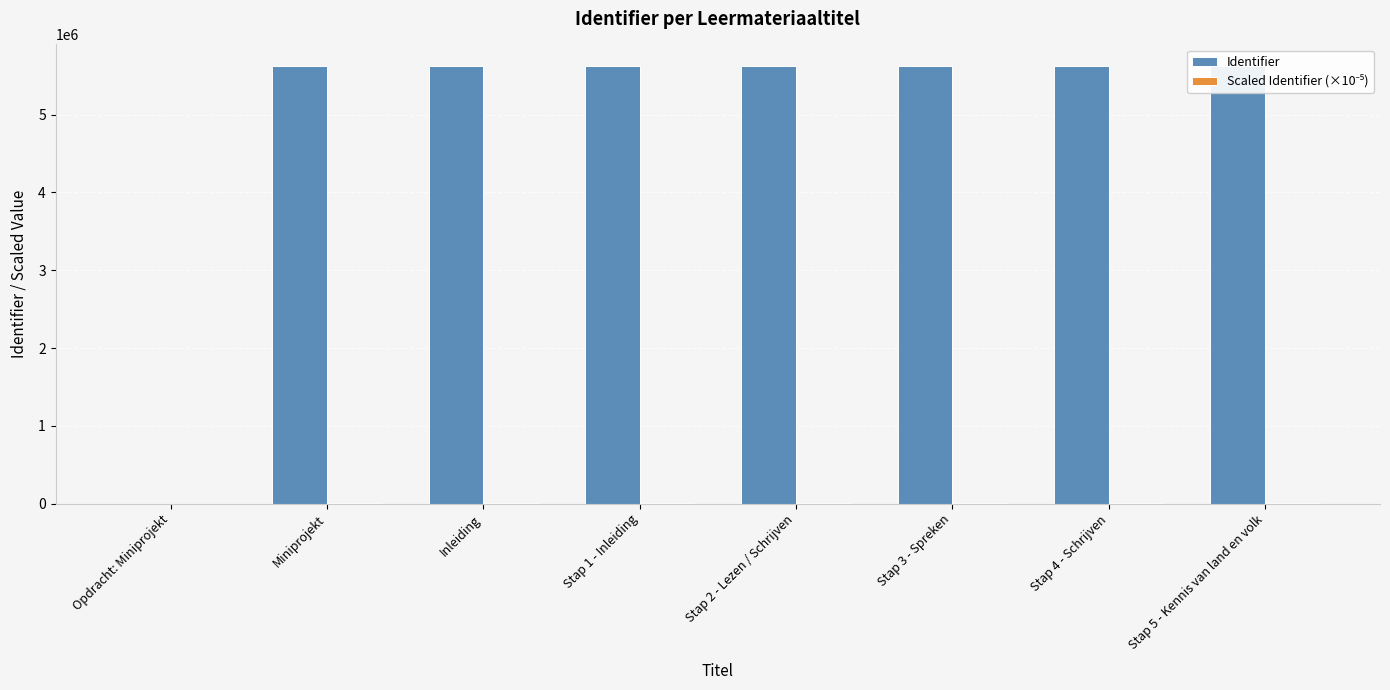

Which category has the highest value in the Scaled Identifier (×10⁻⁵) series?

Stap 5 - Kennis van land en volk